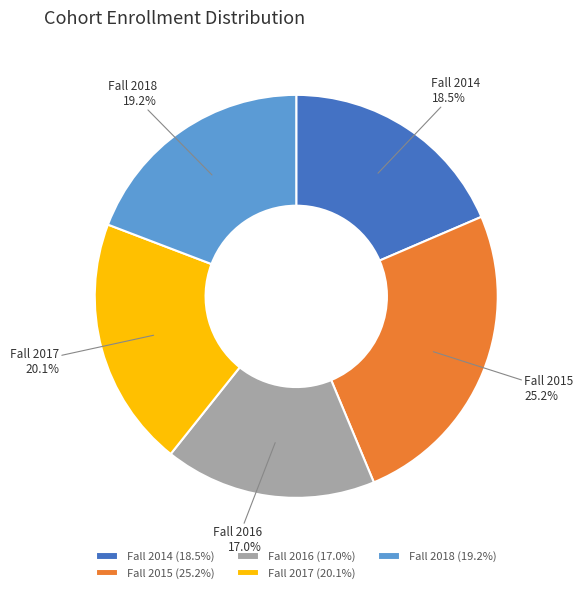

To the nearest percent, what portion does Fall 2017 represent?

20%